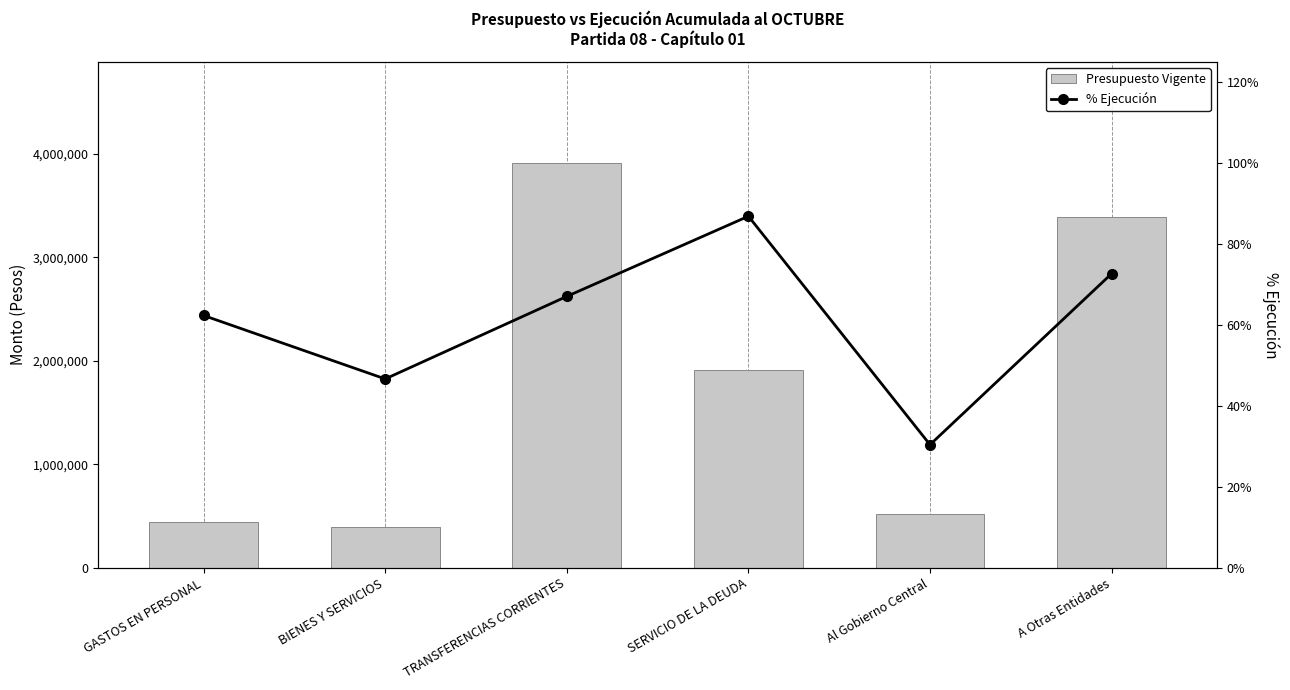

Which series changed the most between GASTOS EN PERSONAL and Al Gobierno Central?

Presupuesto Vigente